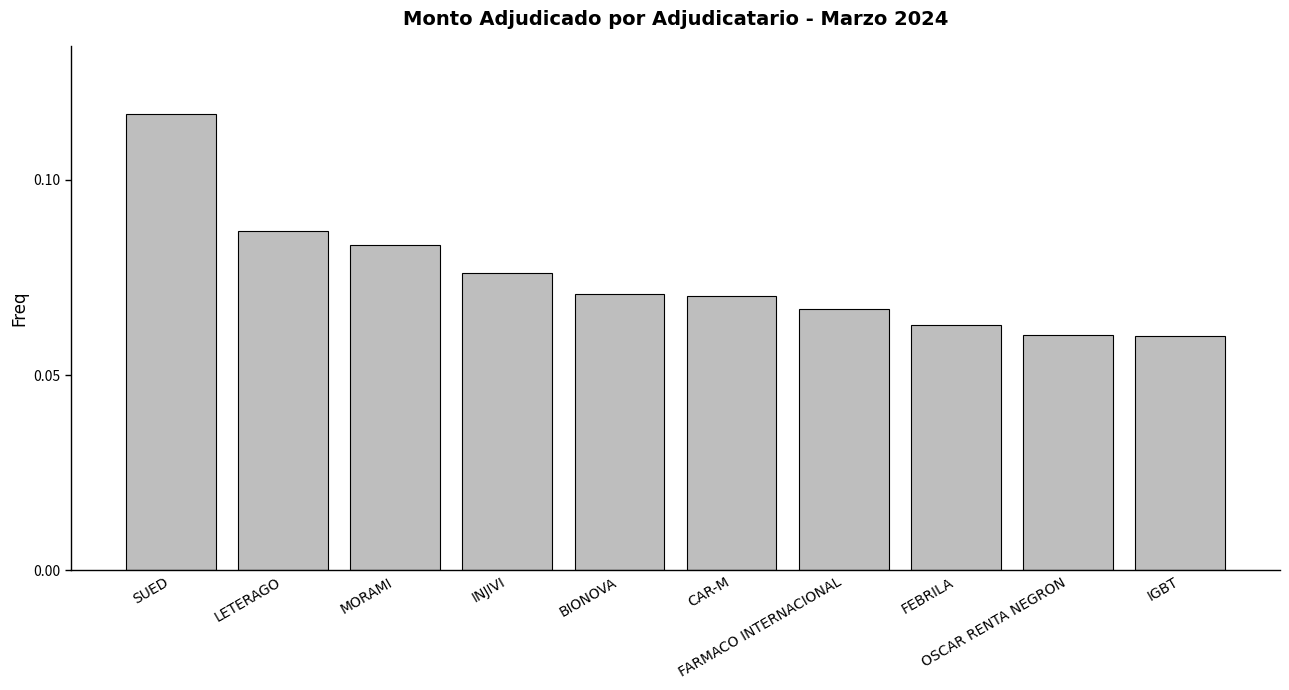

Count the values in the range 0 to 1.

10